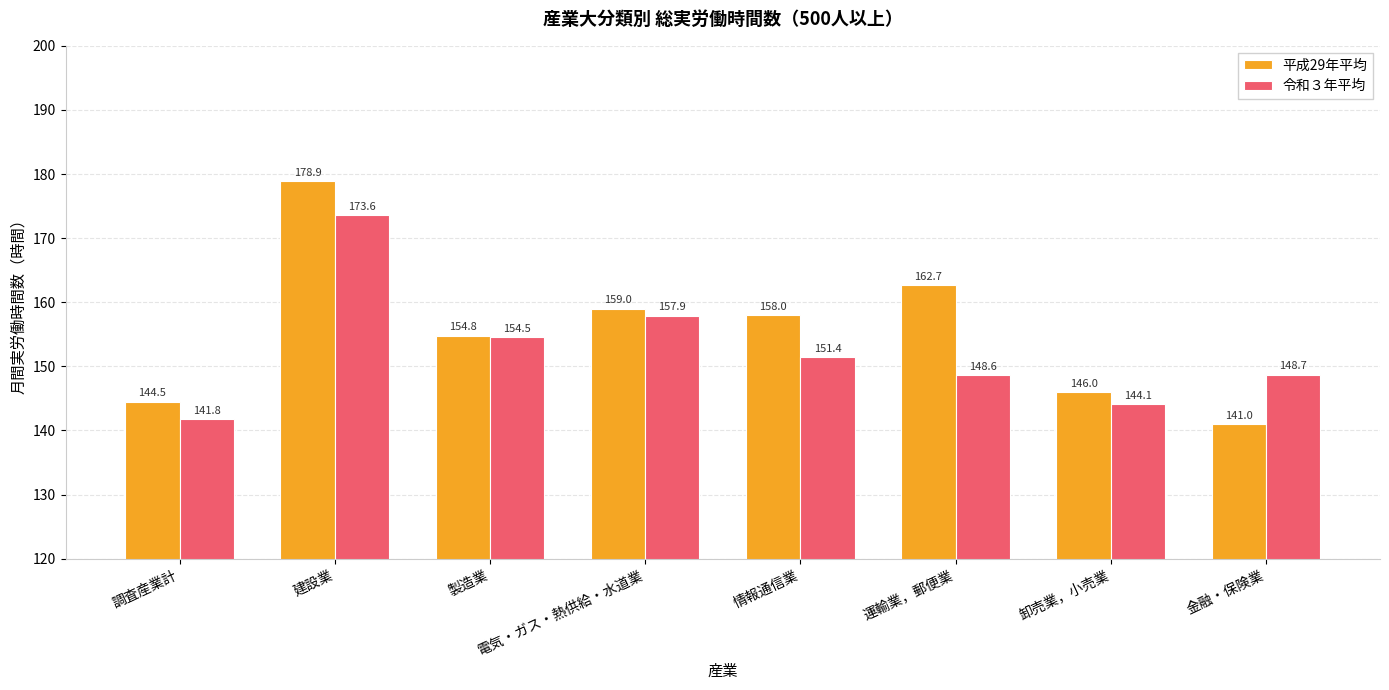

What is the total value across all series at 運輸業，郵便業?

311.3